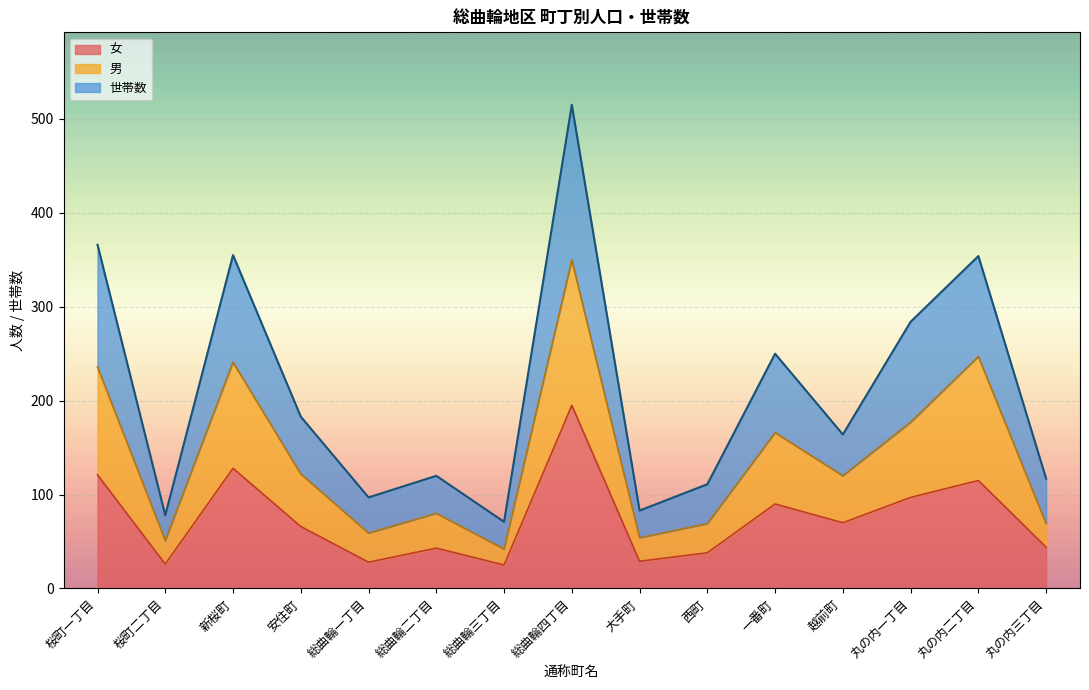

True or false: 世帯数 has a value of 288 at 越前町.

False